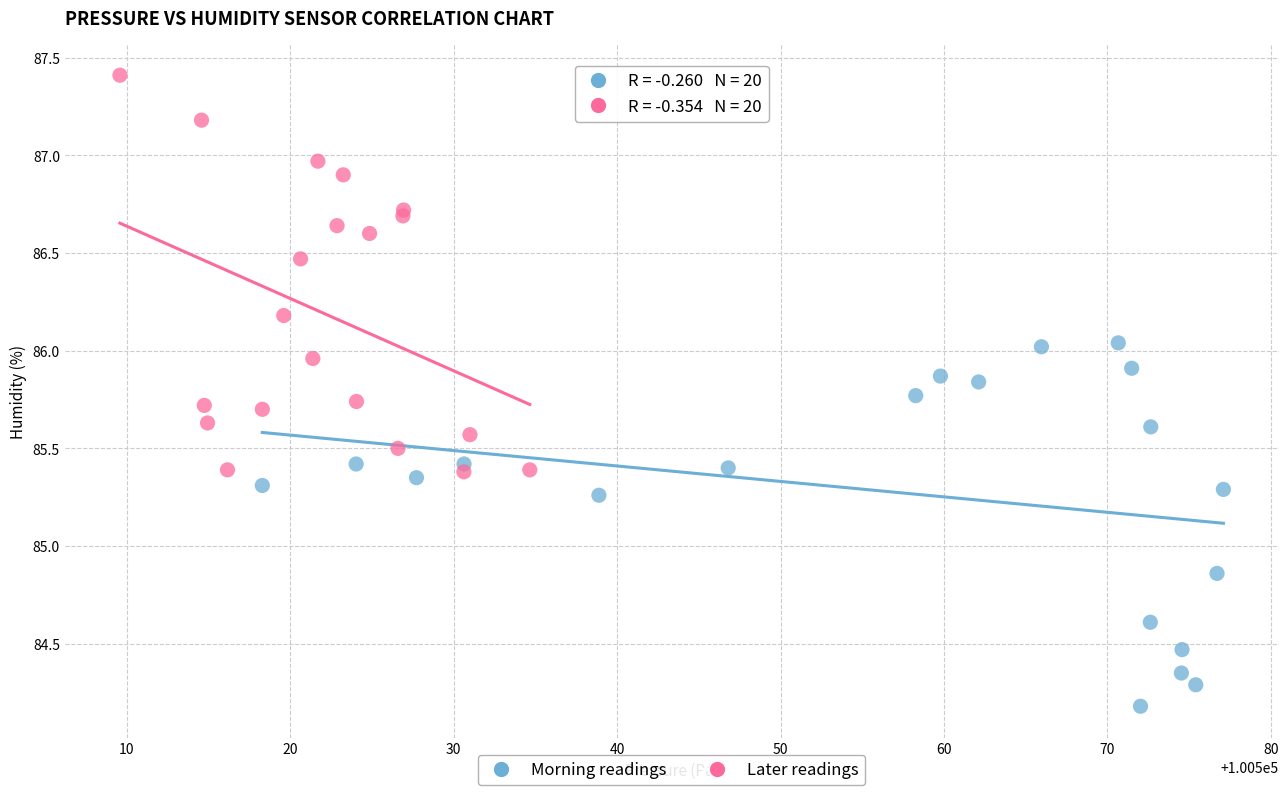

Which series contains the lowest Y value?

Morning readings